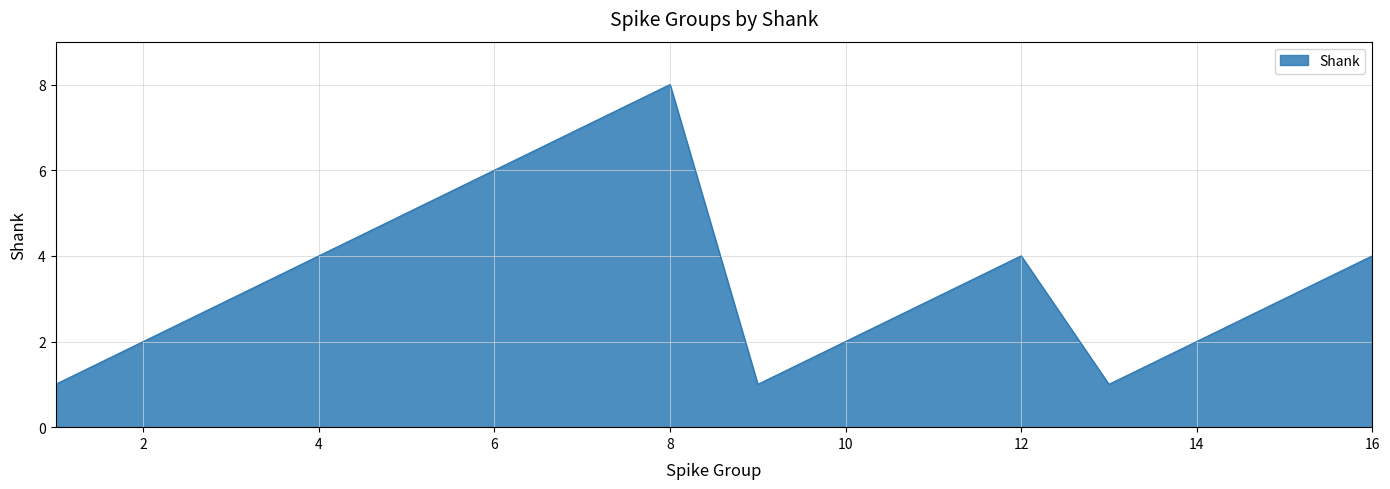

What is the difference between the maximum and minimum values?

7